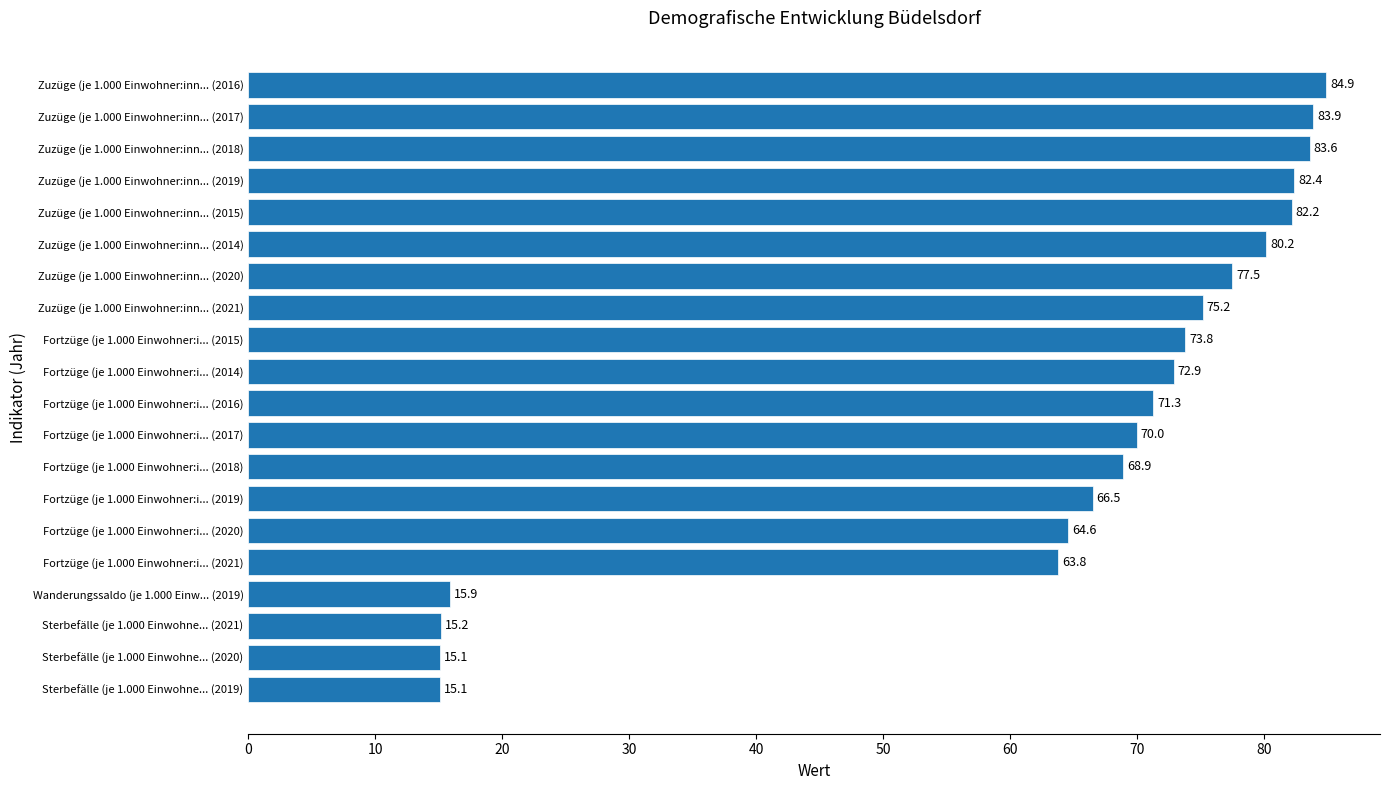

Read the value at Zuzüge (je 1.000 Einwohner:inn... (2021).

75.2